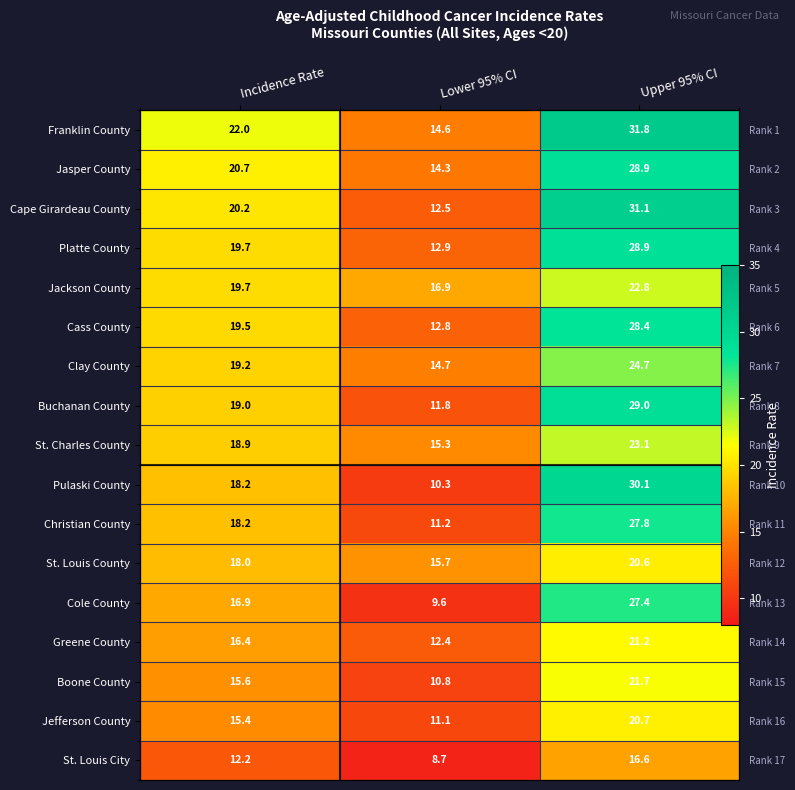

Rank the categories by Pulaski County value from highest to lowest.

Upper 95% CI, Incidence Rate, Lower 95% CI